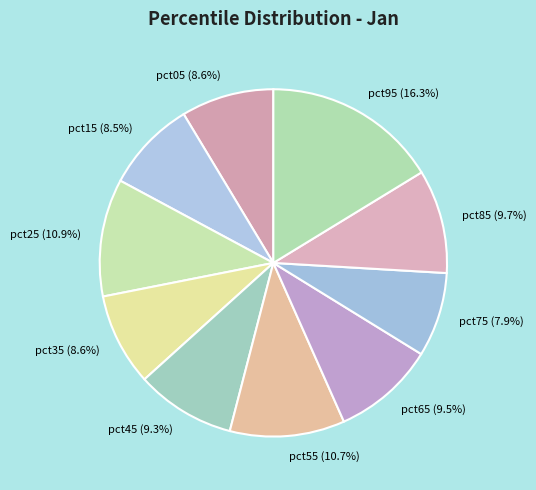

Which category has the biggest portion of the pie?

pct95